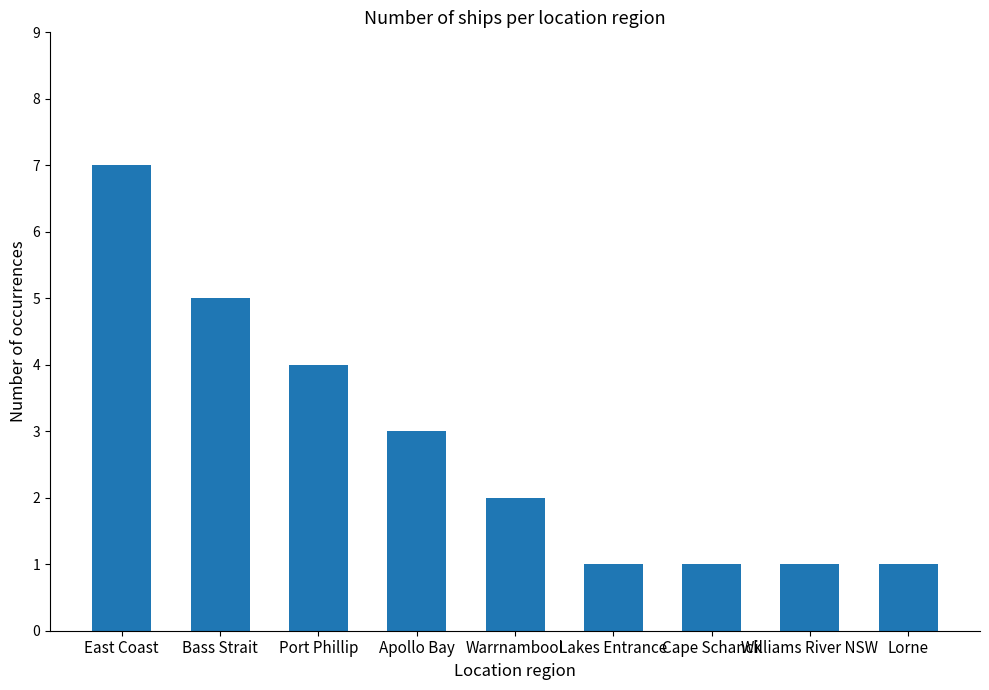

What is the value of the 9th bar from the left?

1